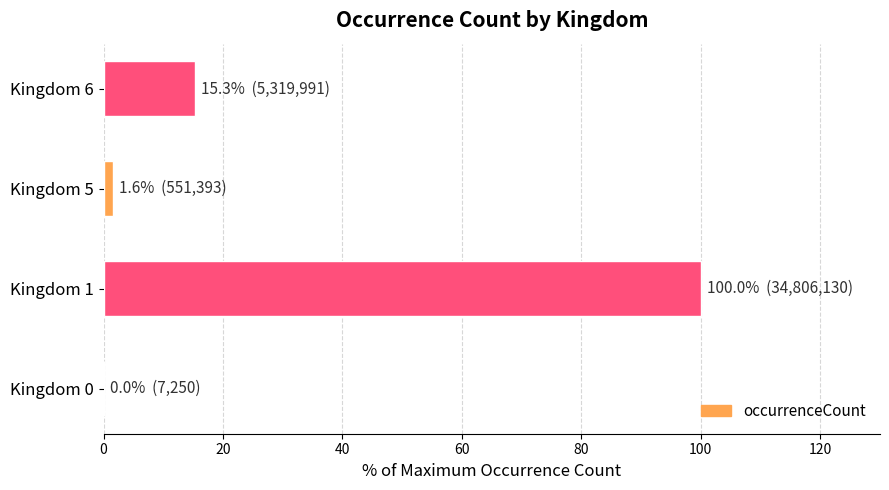

What is the sum of all values?

116.9